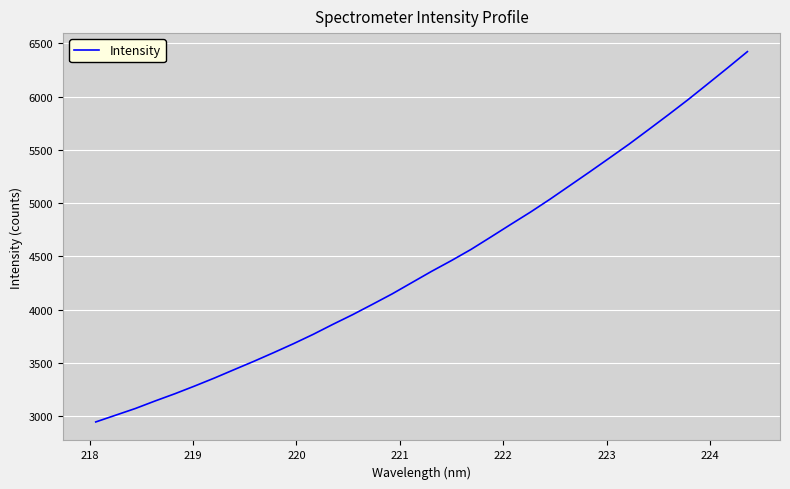

What is the difference between the maximum and minimum values?

3476.3